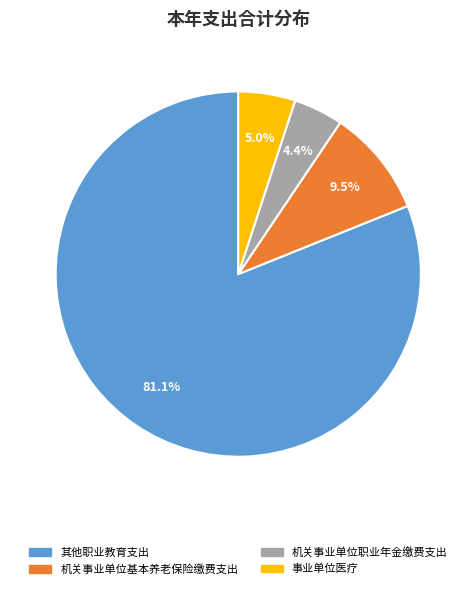

Which has a higher value, 事业单位医疗 or 其他职业教育支出?

其他职业教育支出